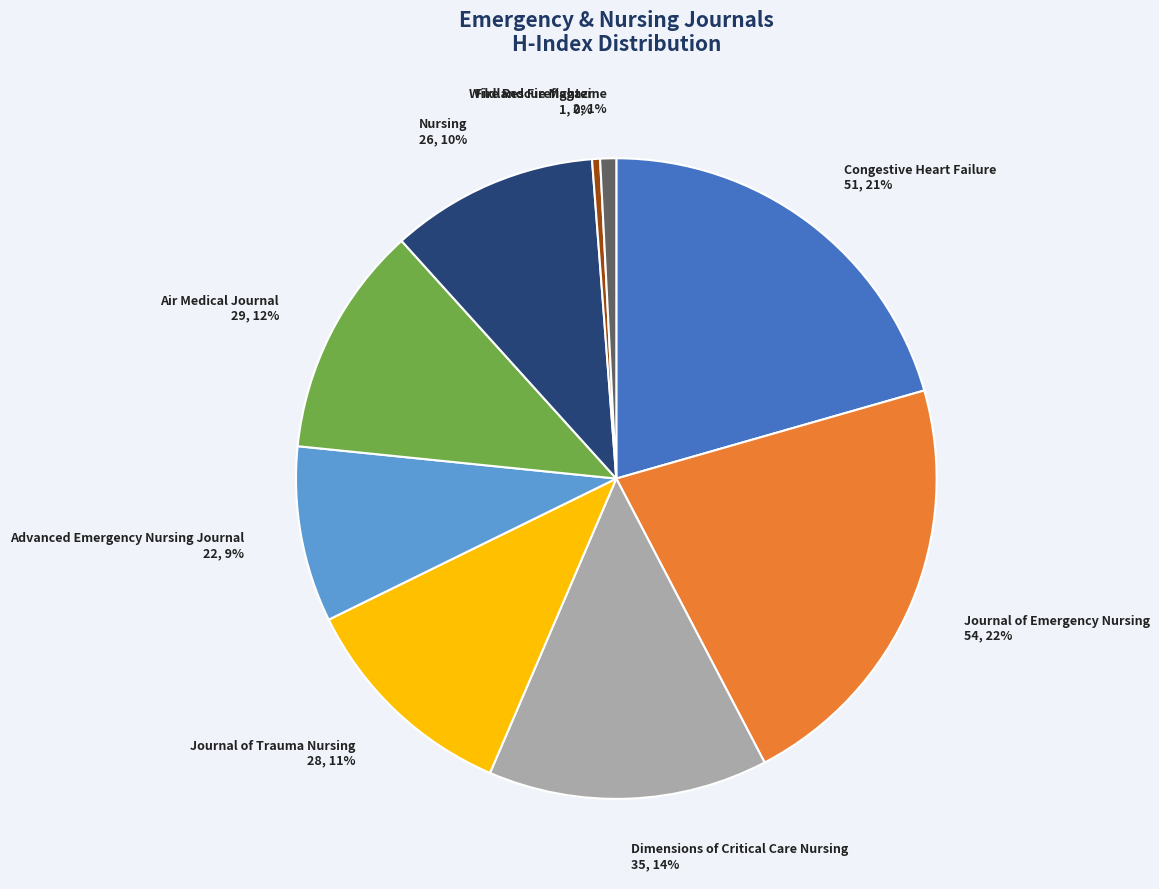

Which has a higher value, Air Medical Journal or Wildland Firefighter?

Air Medical Journal